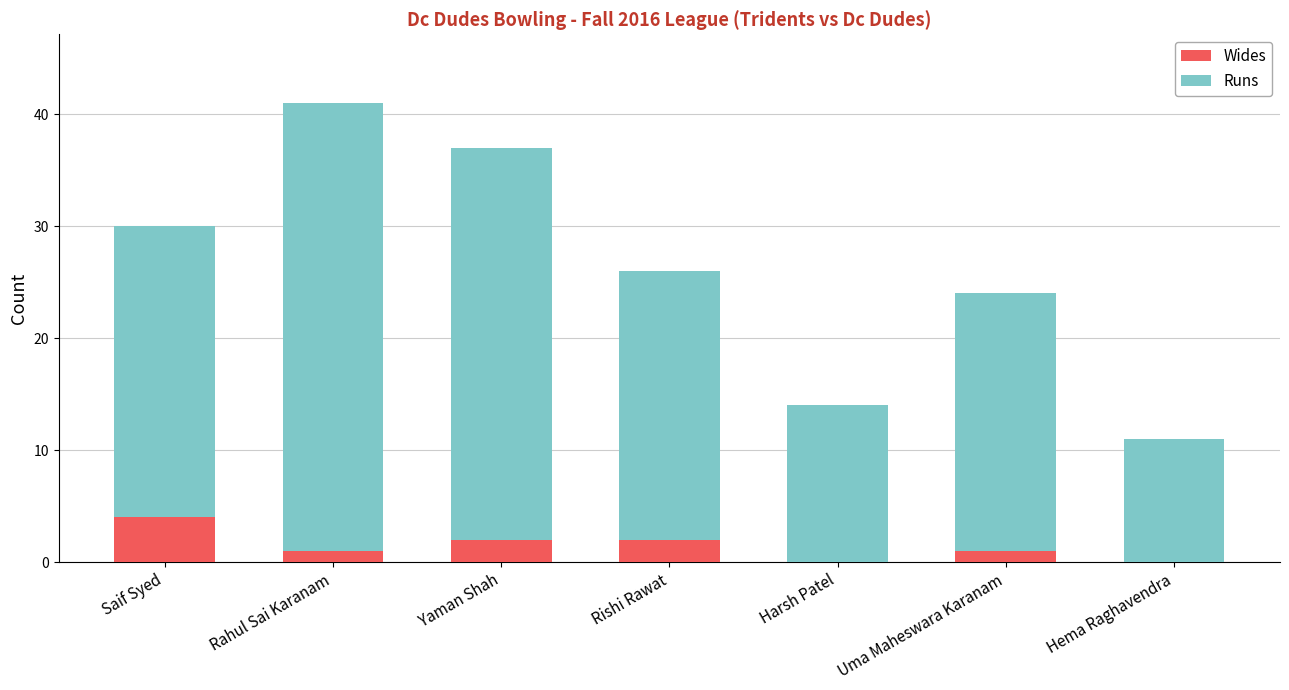

Is it true that Wides equals 0 at Harsh Patel?

True